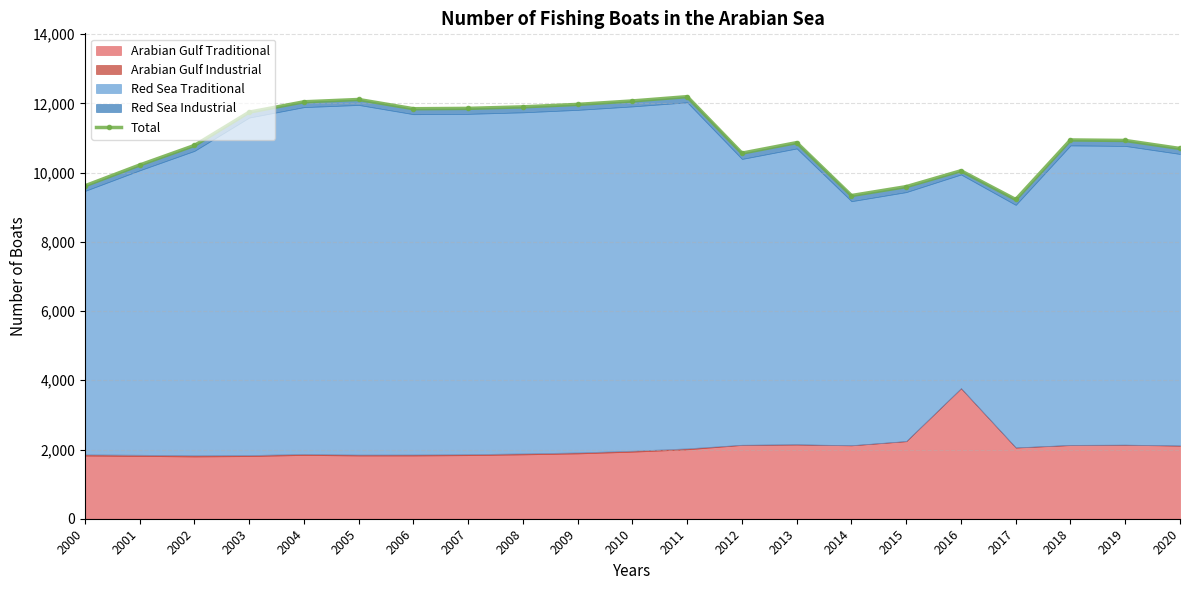

Where is the data nearest to the value 10709?

2020